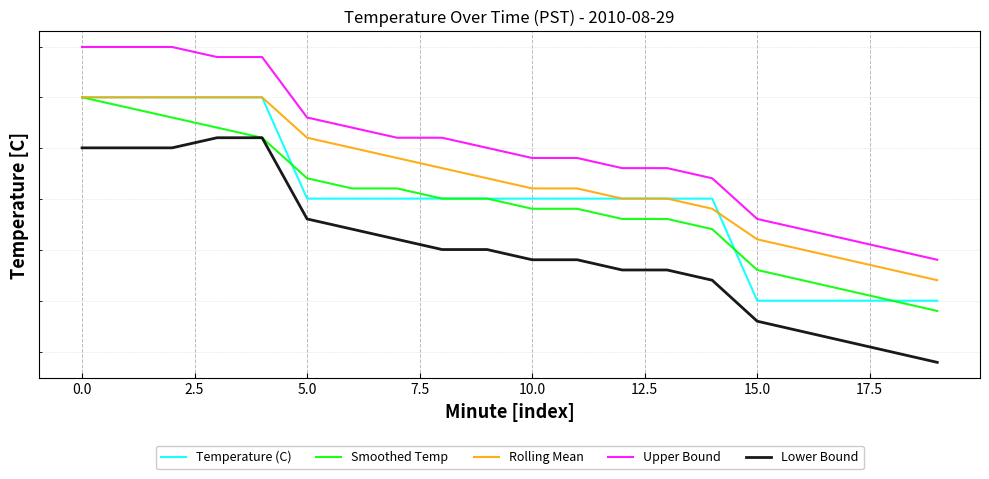

Reading left to right, extract all data points from this chart.

Temperature (C): 12.5	12.5	12.5	12.5	12.5	12.4	12.4	12.4	12.4	12.4	12.4	12.4	12.4	12.4	12.4	12.3	12.3	12.3	12.3	12.3
Smoothed Temp: 12.5	12.5	12.5	12.5	12.5	12.4	12.4	12.4	12.4	12.4	12.4	12.4	12.4	12.4	12.4	12.3	12.3	12.3	12.3	12.3
Rolling Mean: 12.5	12.5	12.5	12.5	12.5	12.5	12.4	12.4	12.4	12.4	12.4	12.4	12.4	12.4	12.4	12.4	12.3	12.3	12.3	12.3
Upper Bound: 12.6	12.6	12.6	12.5	12.5	12.5	12.5	12.5	12.5	12.4	12.4	12.4	12.4	12.4	12.4	12.4	12.4	12.4	12.3	12.3
Lower Bound: 12.4	12.4	12.4	12.5	12.5	12.4	12.4	12.4	12.3	12.3	12.3	12.3	12.3	12.3	12.3	12.3	12.3	12.3	12.2	12.2